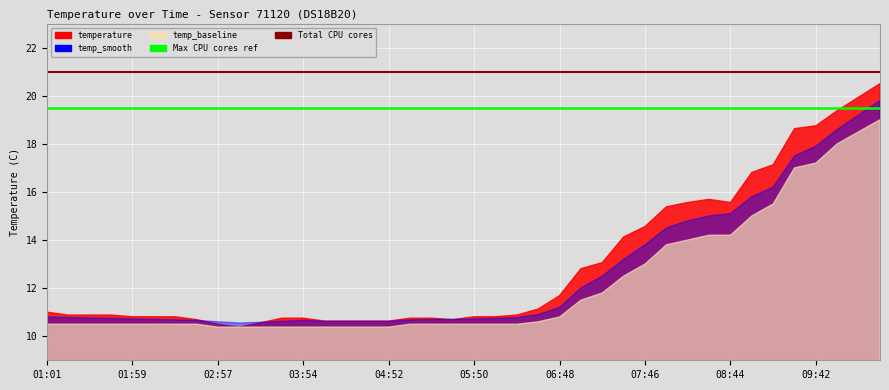

At how many categories does at least one series exceed 19?

2